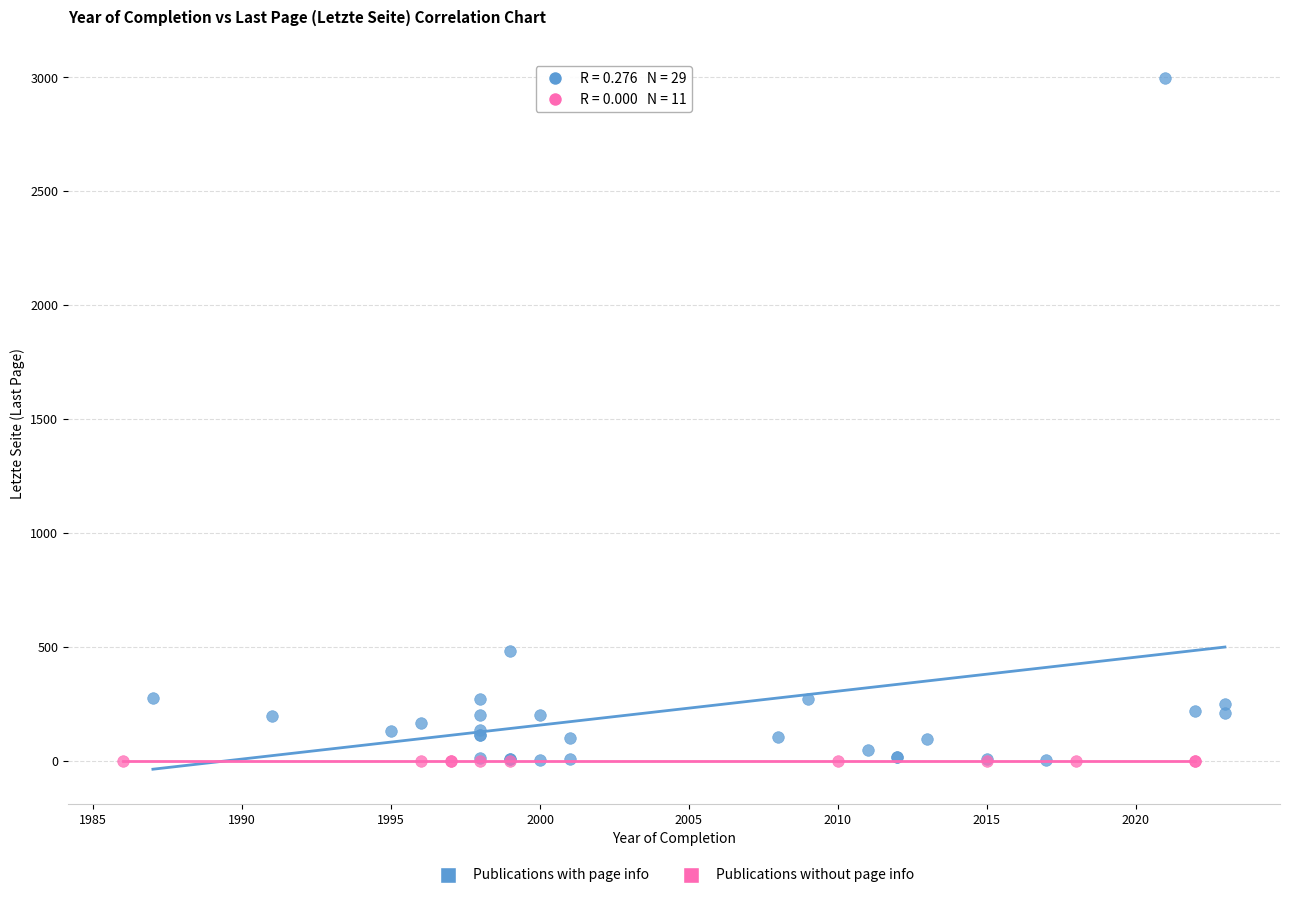

Which series contains the highest Y value?

Publications with page info